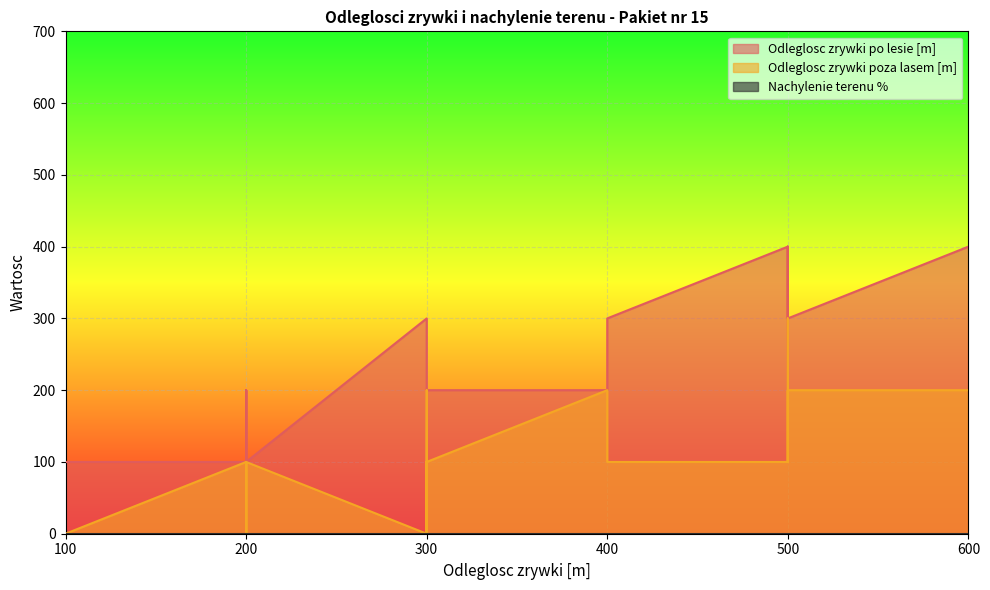

Rank the series by their maximum value, from highest to lowest.

Odleglosc zrywki po lesie [m], Odleglosc zrywki poza lasem [m], Nachylenie terenu %